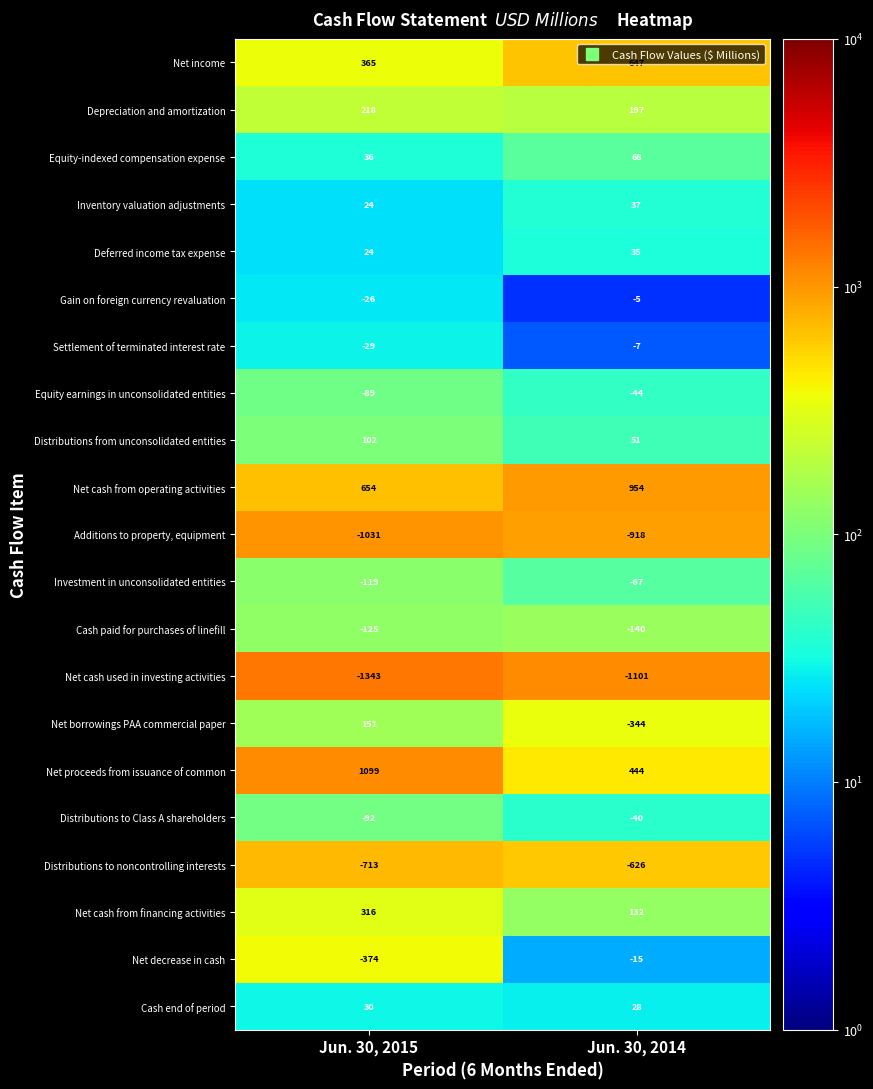

What is the average value of the Additions to property, equipment series?

-974